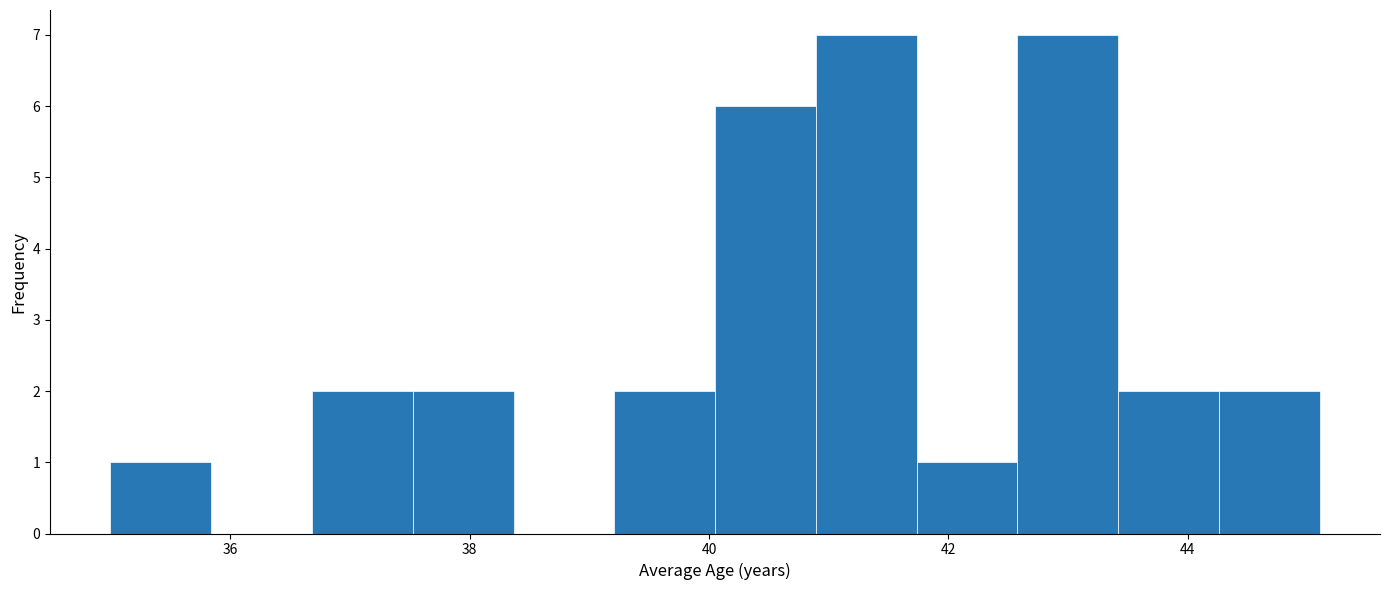

Reading left to right, list every bar in this chart as the range it spans on the x-axis followed by its height. Neither the bar edges nor the heights are printed on the chart, so give them approximately, as read against the axes.

35.0 to 35.8: 1
35.8 to 36.6: 0
36.6 to 37.6: 2
37.6 to 38.4: 2
38.4 to 39.2: 0
39.2 to 40.0: 2
40.0 to 40.8: 6
40.8 to 41.8: 7
41.8 to 42.6: 1
42.6 to 43.4: 7
43.4 to 44.2: 2
44.2 to 45.2: 2